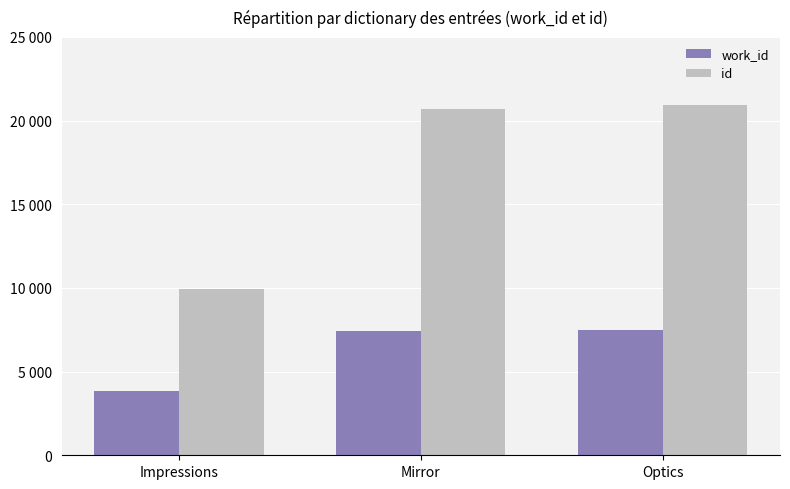

Reading right to left, extract all data points from this chart.

work_id: Optics=7475	Mirror=7440	Impressions=3866
id: Optics=20945	Mirror=20710	Impressions=9962